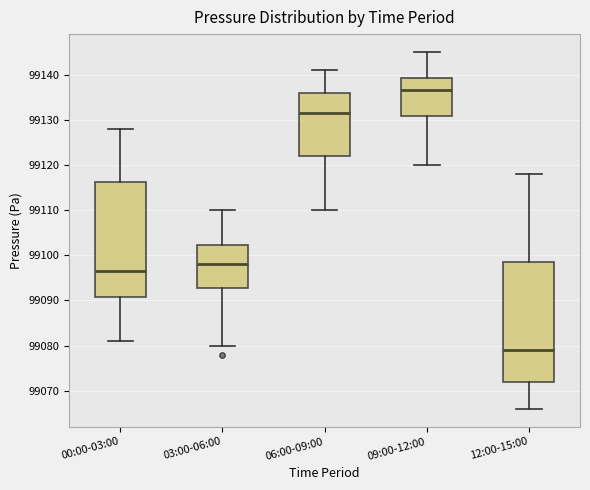

Which box's median line is the lowest?

12:00-15:00